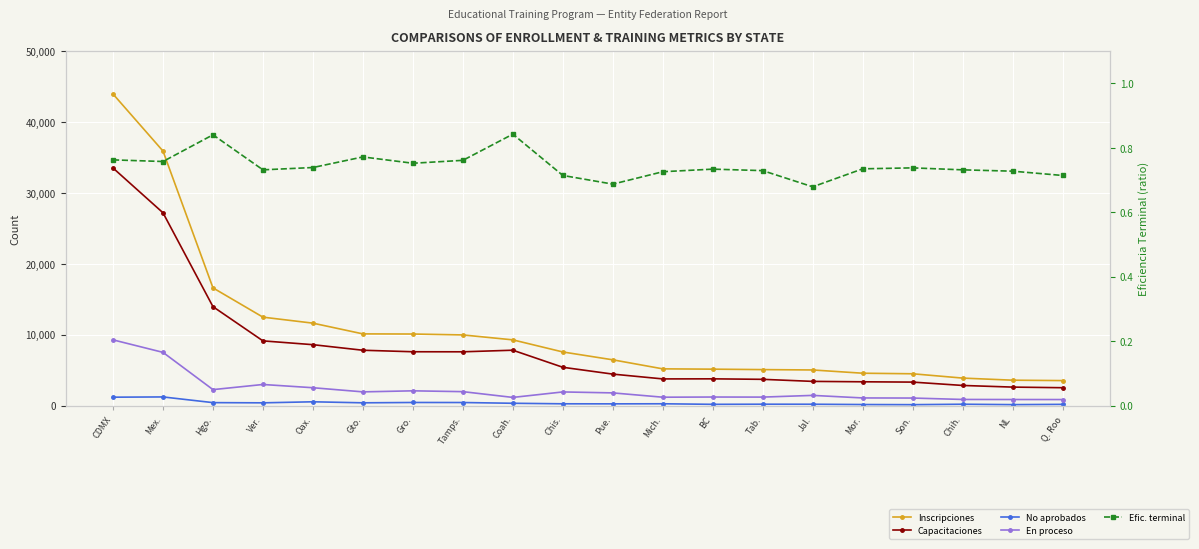

At Tamps., list the series in order from largest to smallest.

Inscripciones, Capacitaciones, En proceso, No aprobados, Efic. terminal